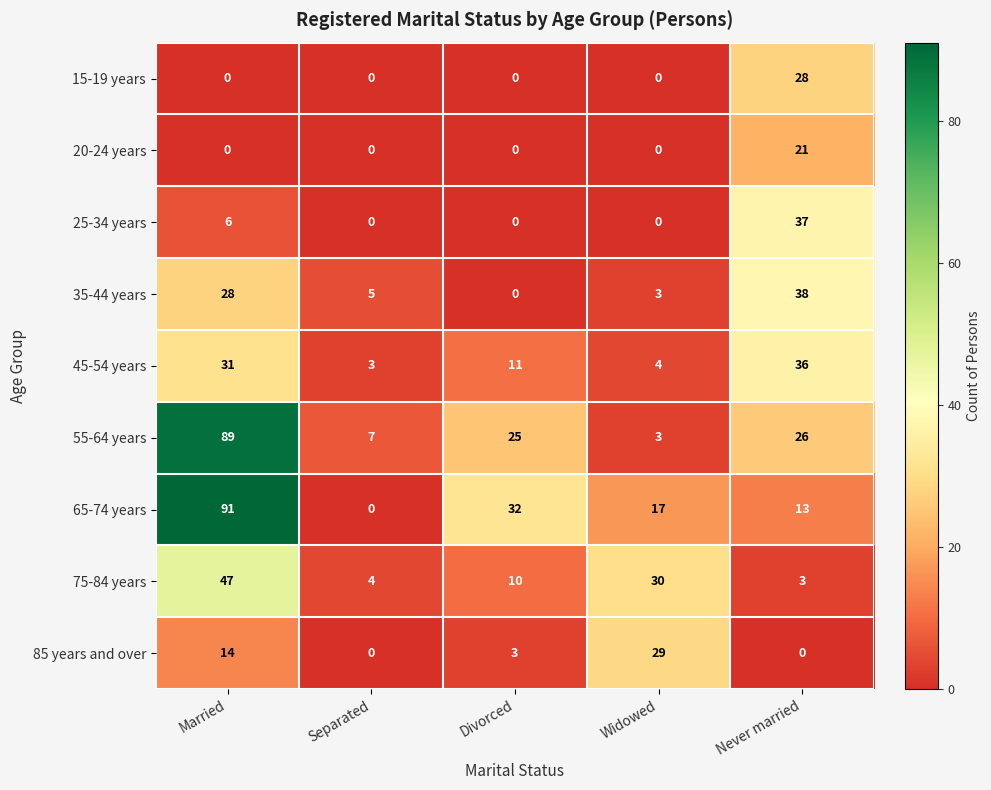

True or false: 85 years and over has a value of 43 at Widowed.

False